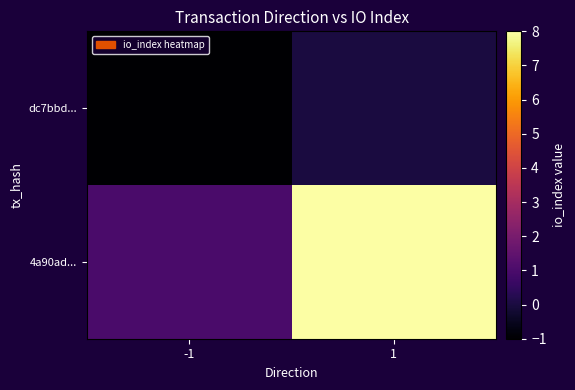

Reading left to right, extract all data points from this chart.

dc7bbd...: -1=-1	1=0
4a90ad...: -1=1	1=8